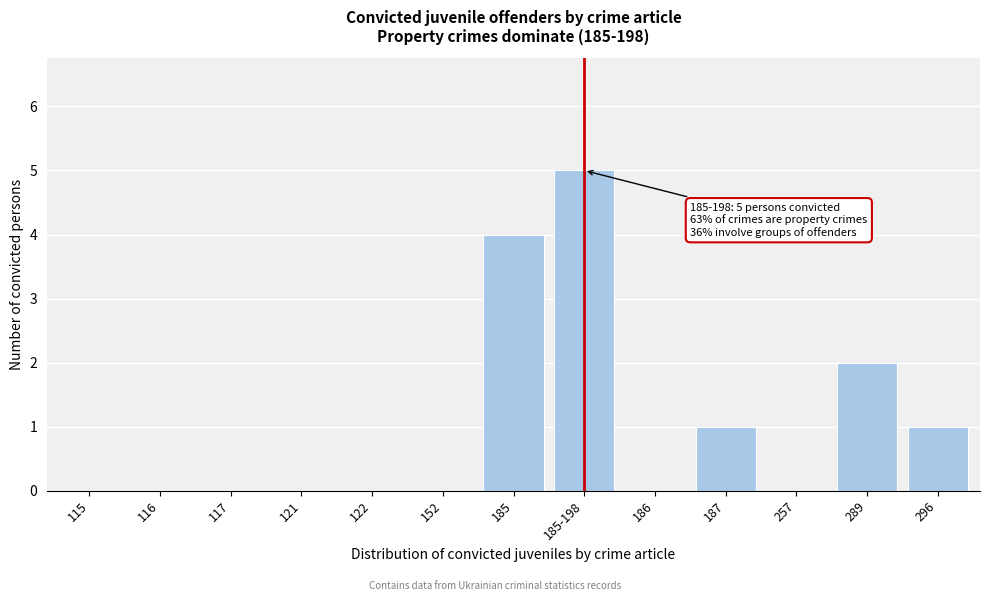

Reading left to right, extract all data points from this chart.

115=0	116=0	117=0	121=0	122=0	152=0	185=4	185-198=5	186=0	187=1	257=0	289=2	296=1